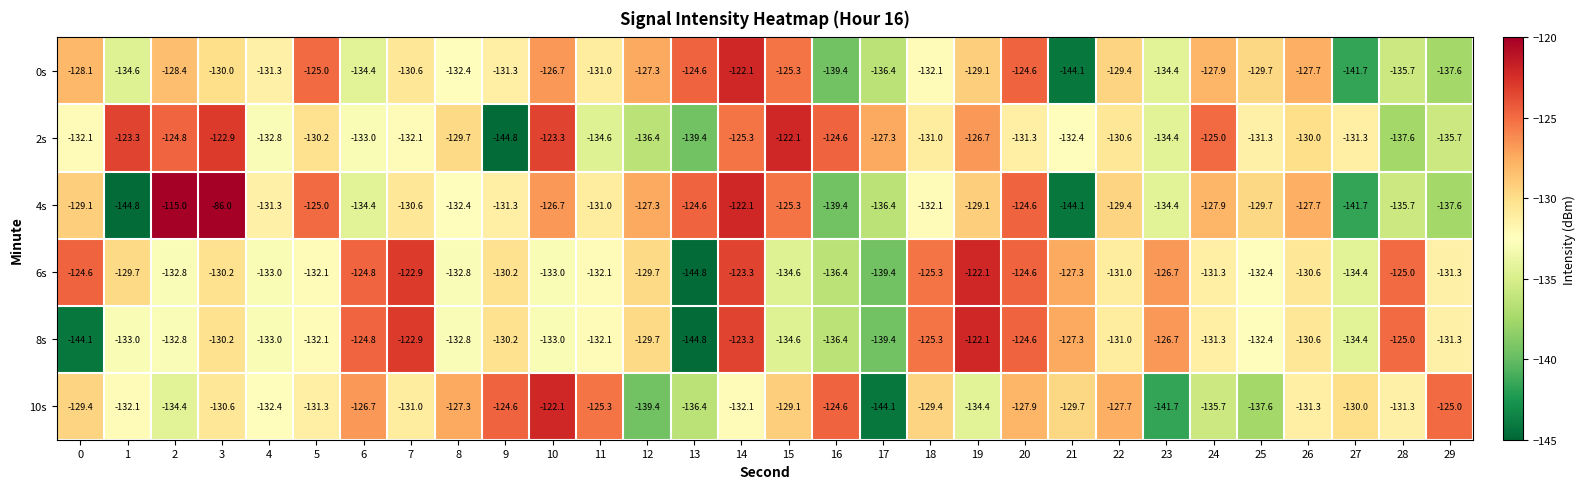

Which series changed the most between 4 and 9?

2s